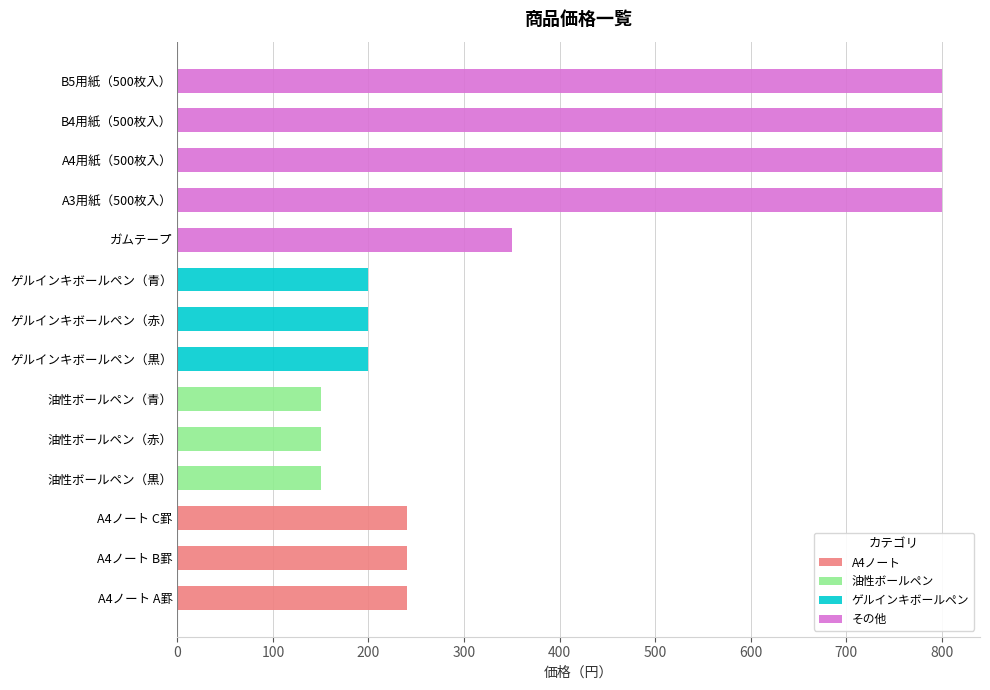

What is the difference between the highest and lowest values at ゲルインキボールペン（赤）?

200